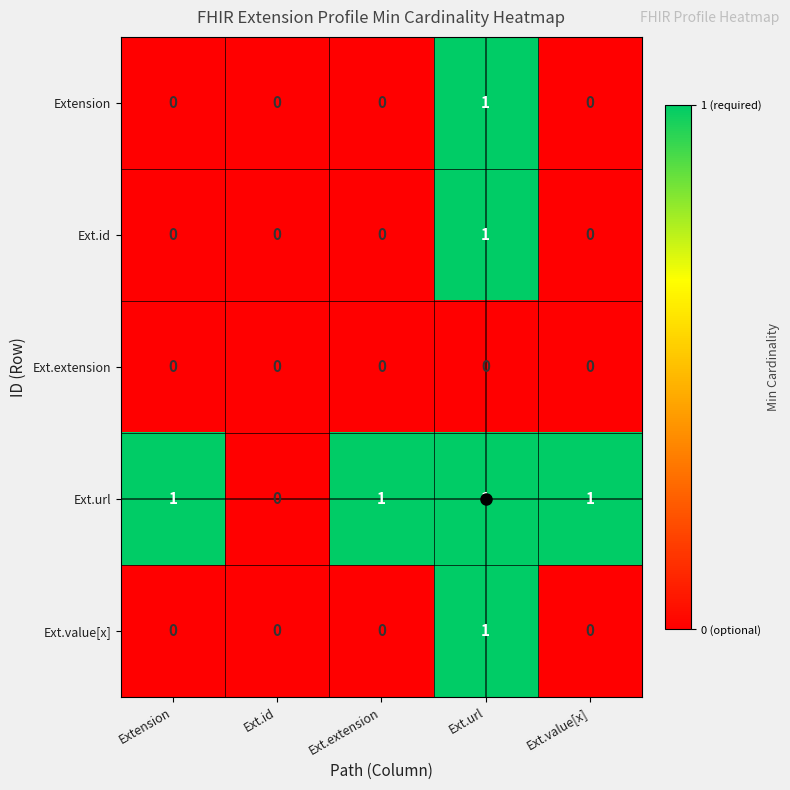

True or false: Ext.value[x] has a value of 0 at Ext.id.

True